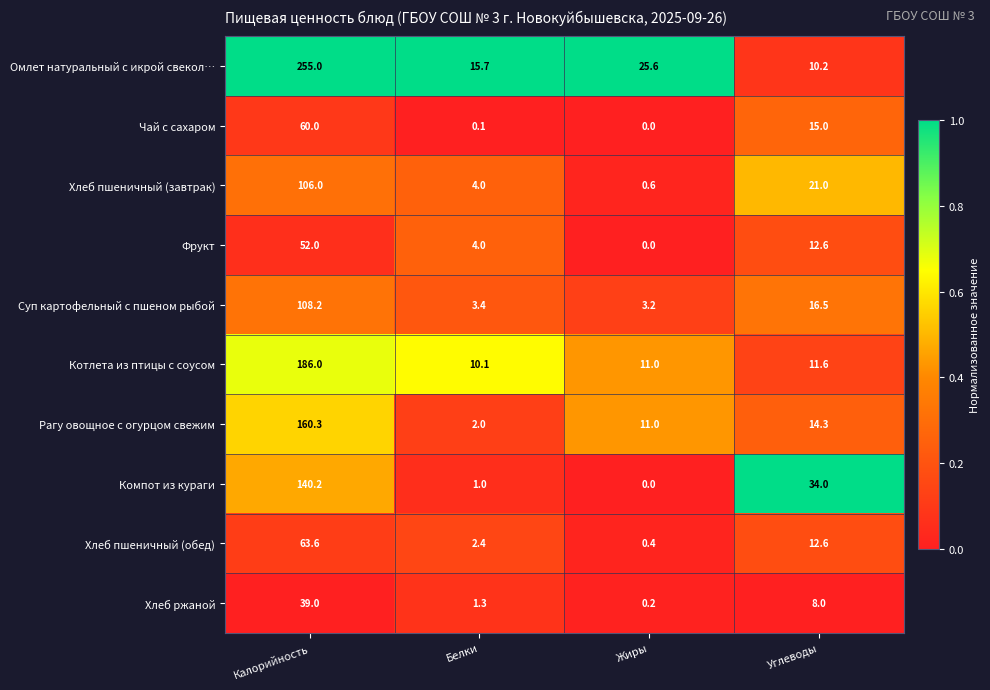

What value does the Омлет натуральный с икрой свекол… series have at Белки?

15.7